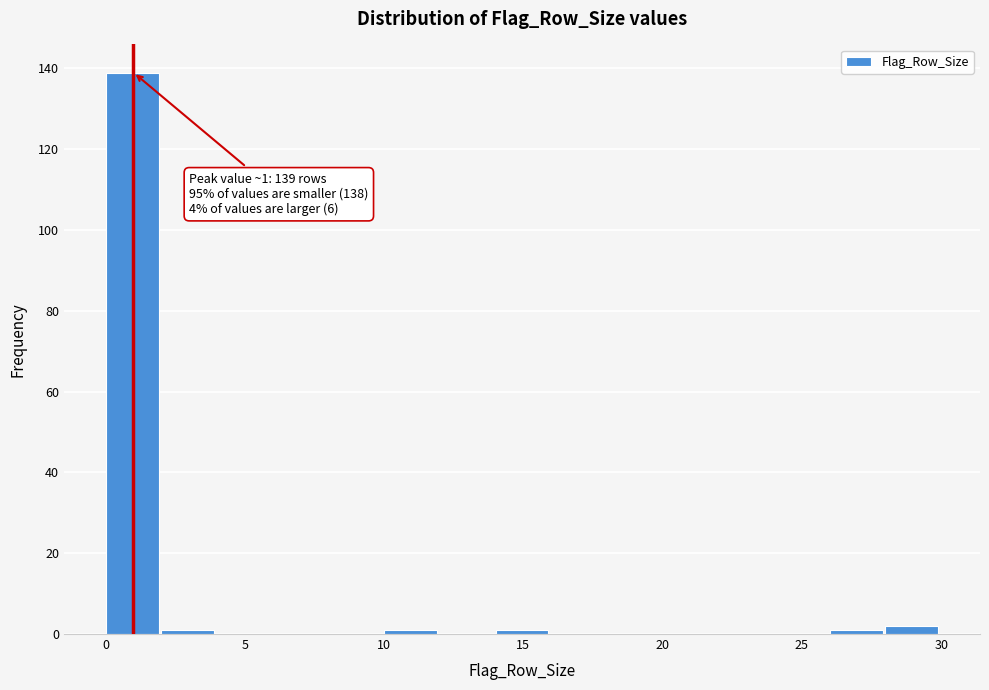

Over which range of the x-axis is the bar tallest?

0 to 2